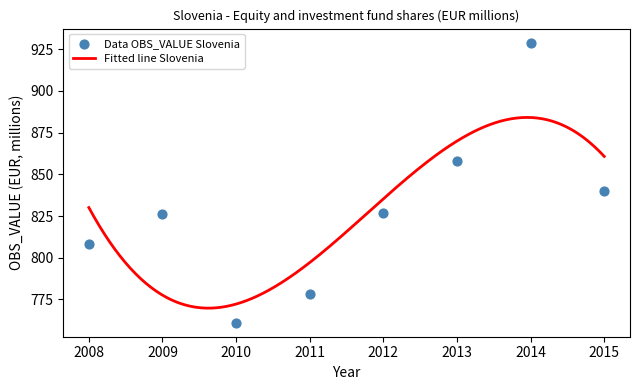

What is the change in value from 2012 to 2014?

+102